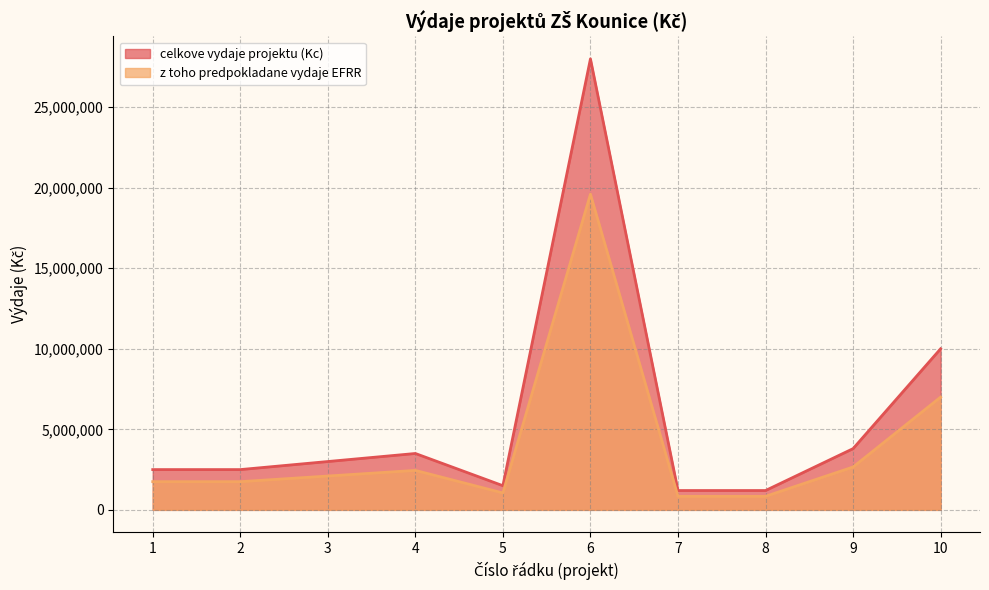

At which category does z toho predpokladane vydaje EFRR reach its first local valley?

5